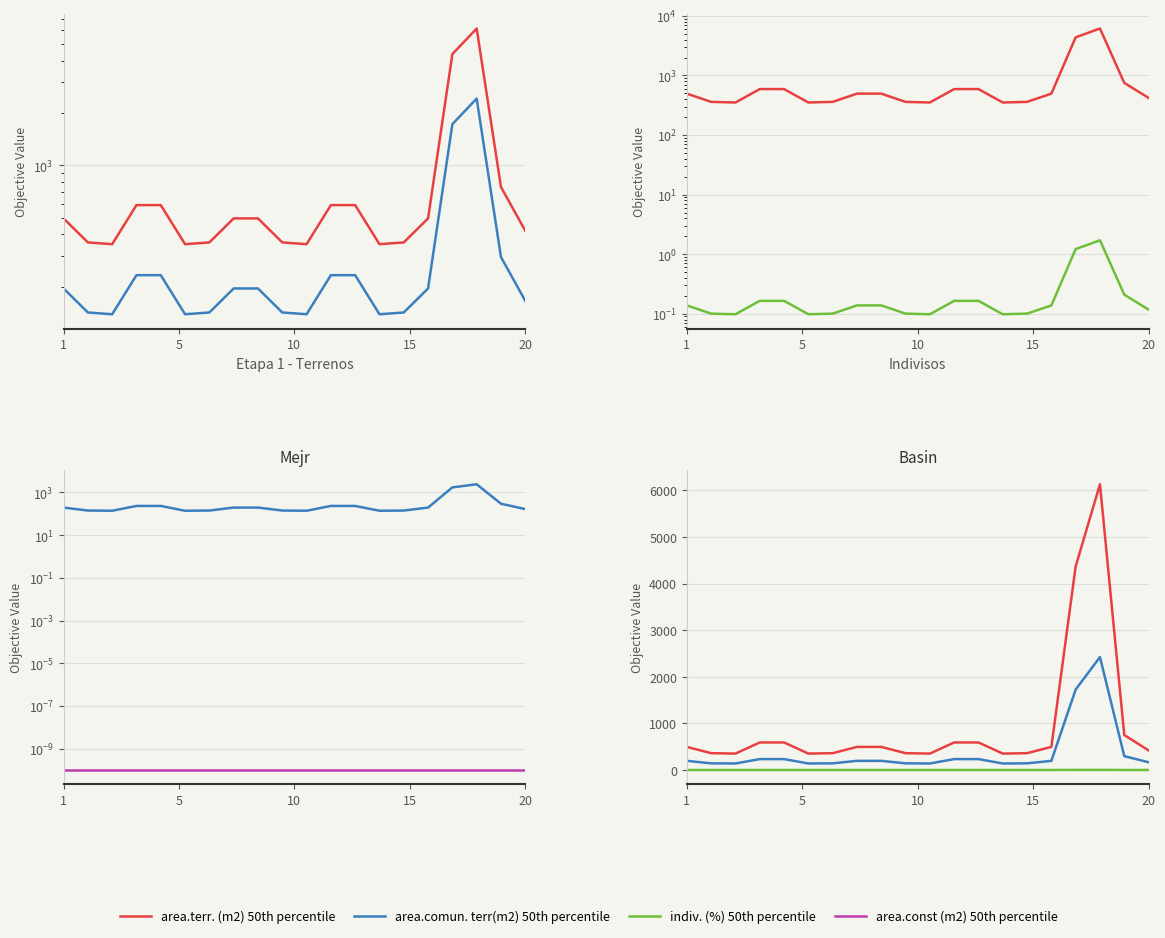

Count the number of categories in the chart.

20